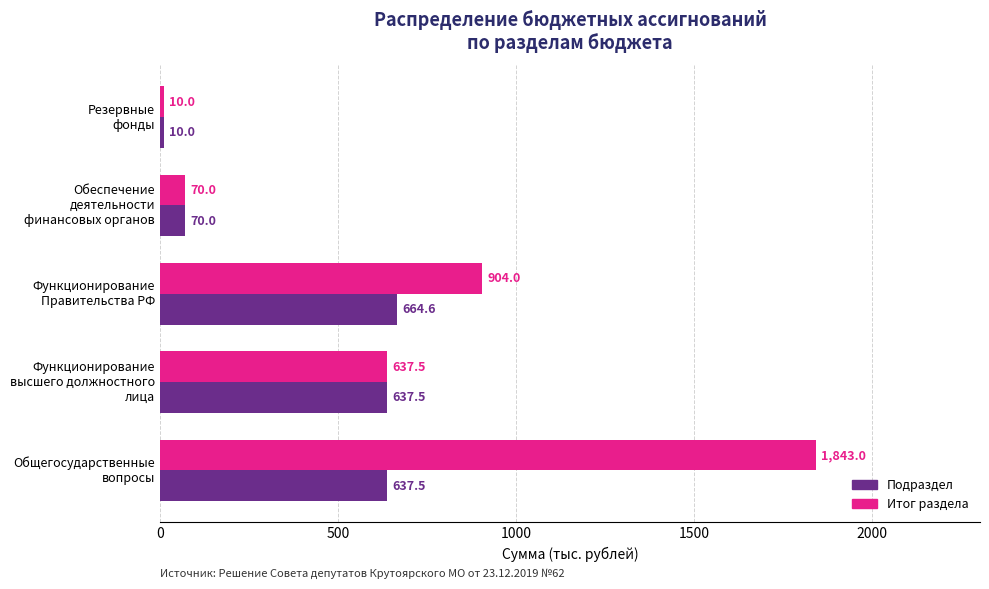

What is the average value of the Подраздел series?

403.9